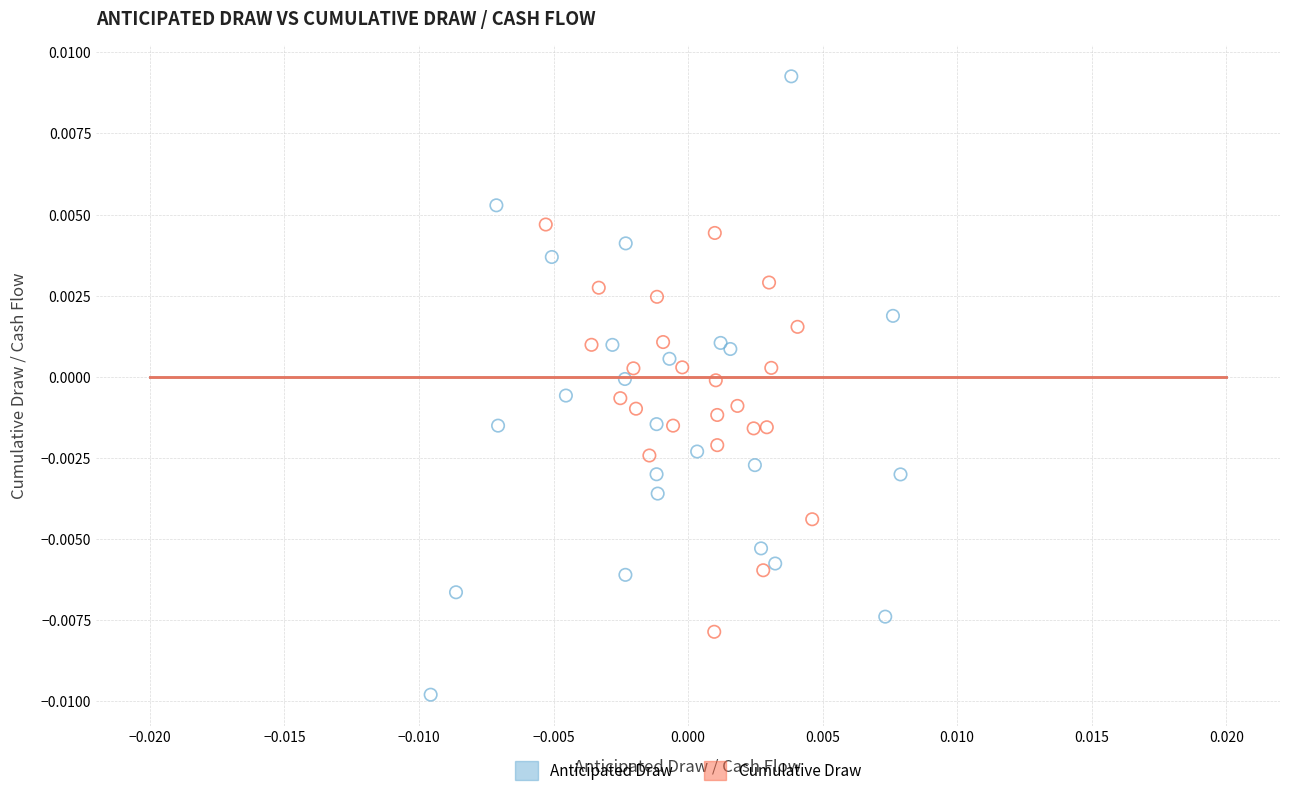

Which series contains the lowest Y value?

Anticipated Draw